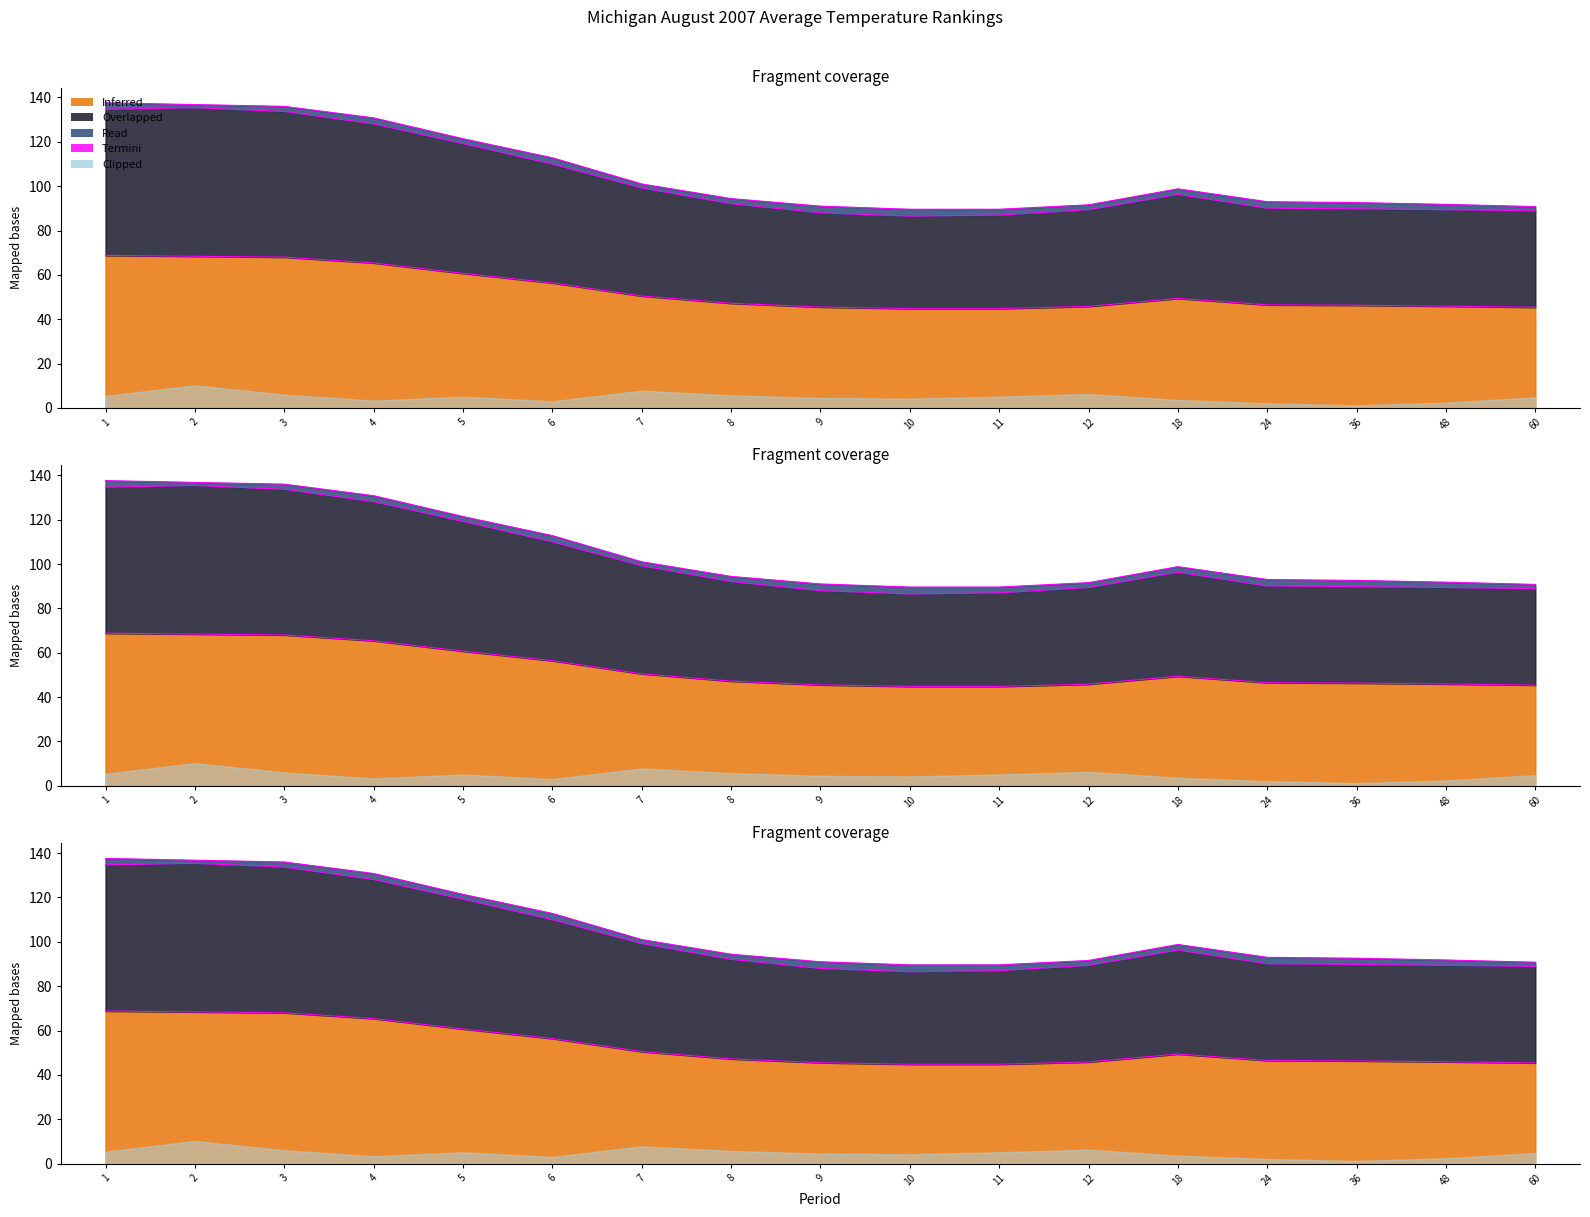

What is the value of the Value point at the 8th from the left?

47.2